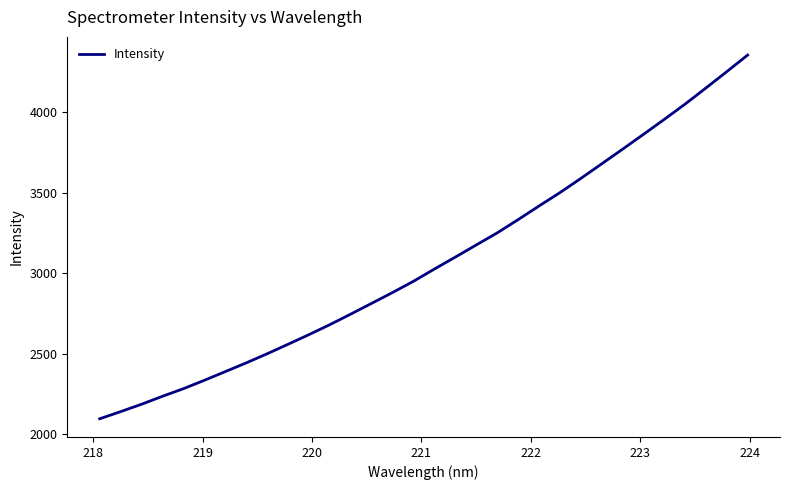

Does the chart have visible grid lines?

No